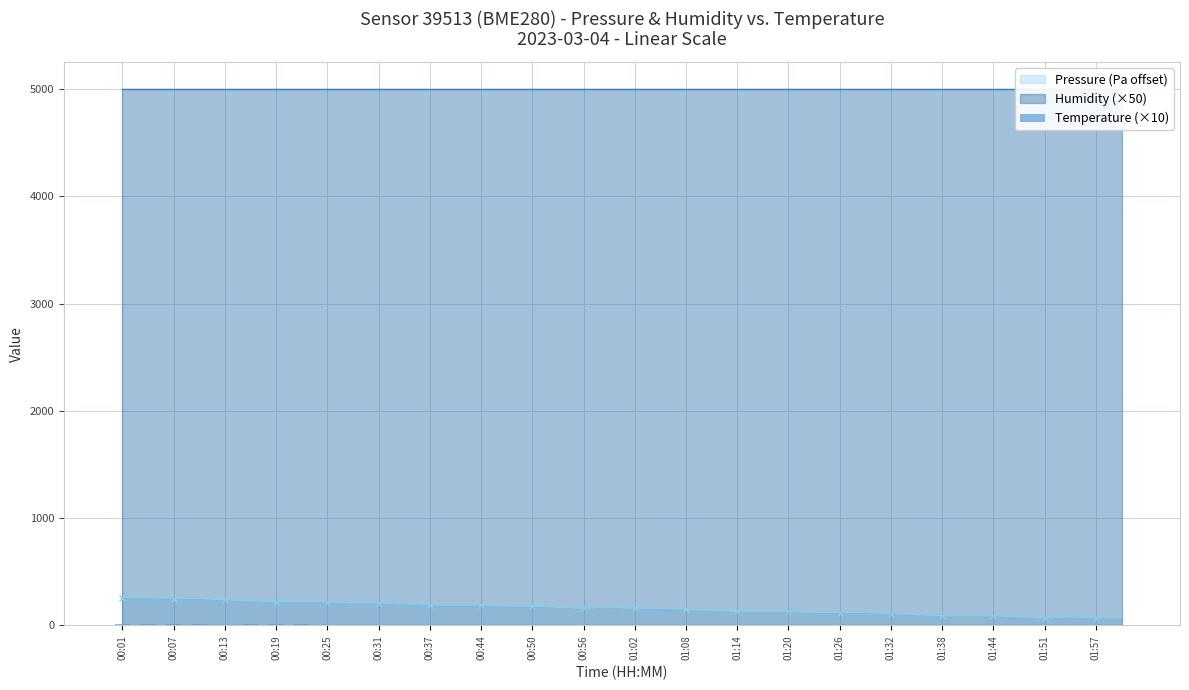

True or false: Pressure (Pa offset) has more than 0 interior local peaks.

True